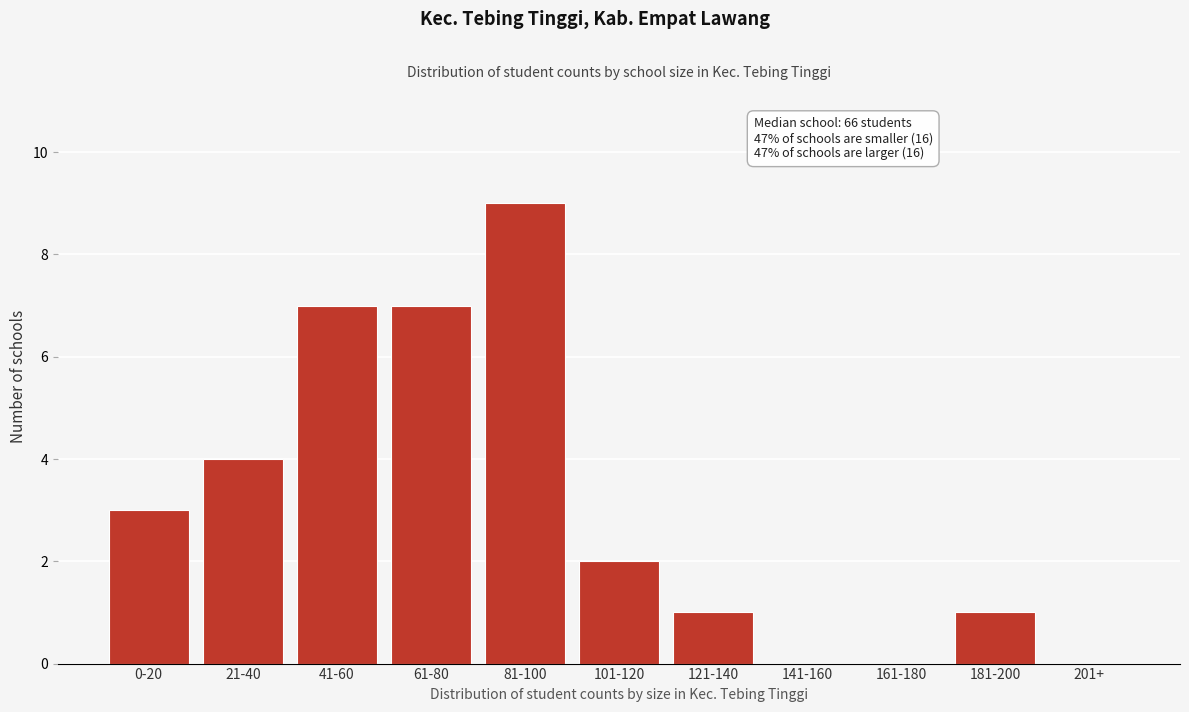

Reading left to right, extract all data points from this chart.

0-20=3	21-40=4	41-60=7	61-80=7	81-100=9	101-120=2	121-140=1	141-160=0	161-180=0	181-200=1	201+=0